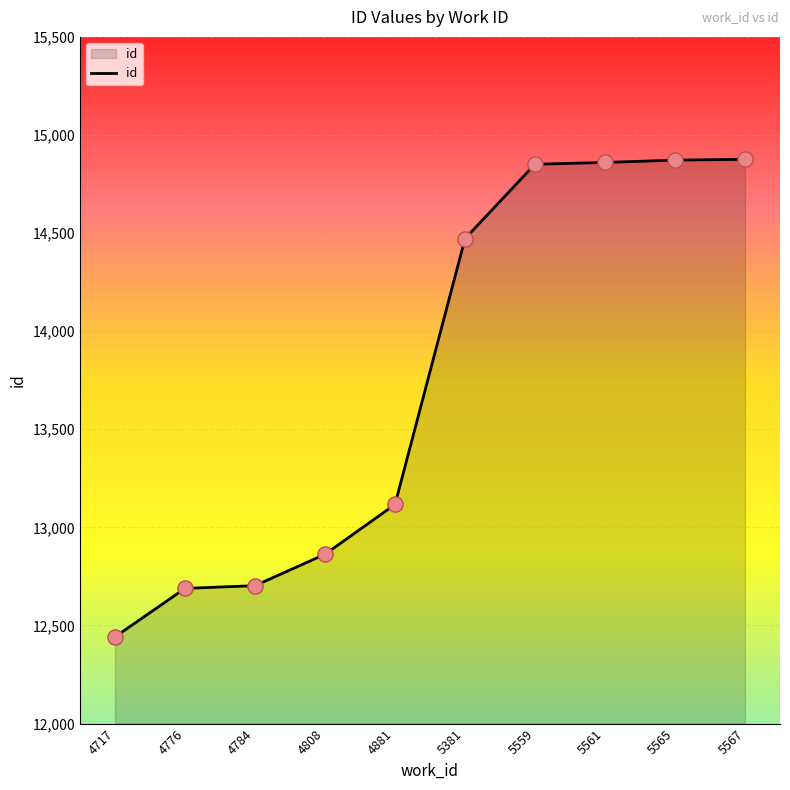

What is the change in value from 4717 to 5381?

+2030